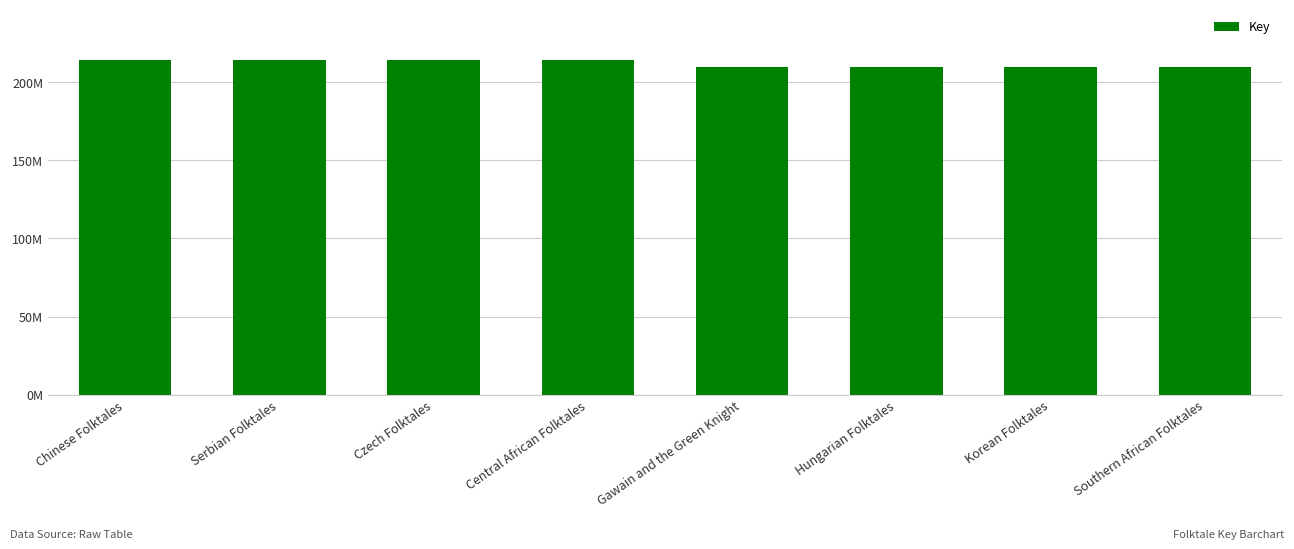

Does the chart contain any negative values?

No